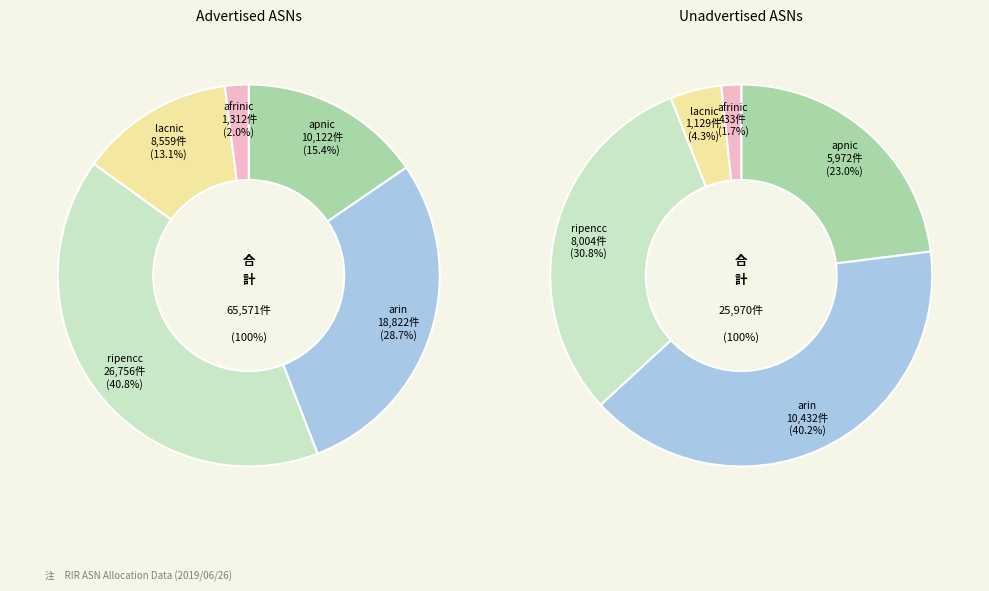

True or false: afrinic accounts for 2% of the total.

True